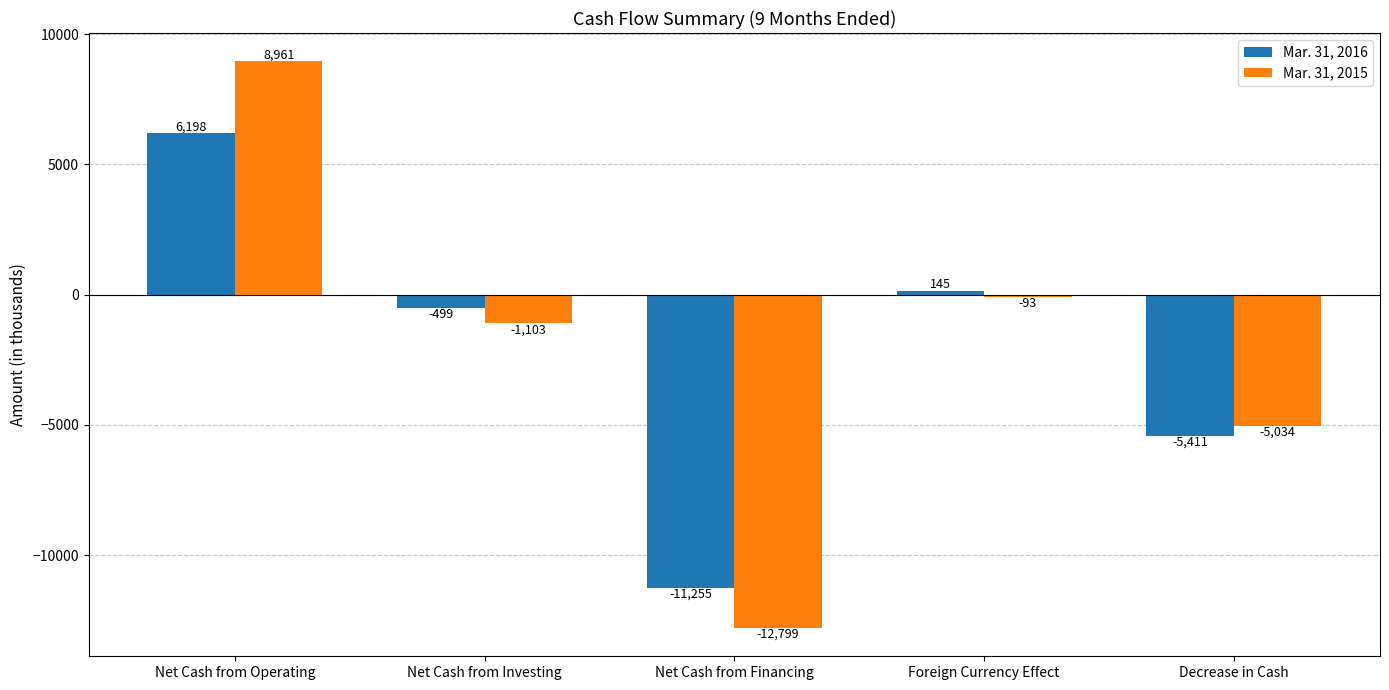

At Net Cash from Investing, list the series in order from smallest to largest.

Mar. 31, 2015, Mar. 31, 2016